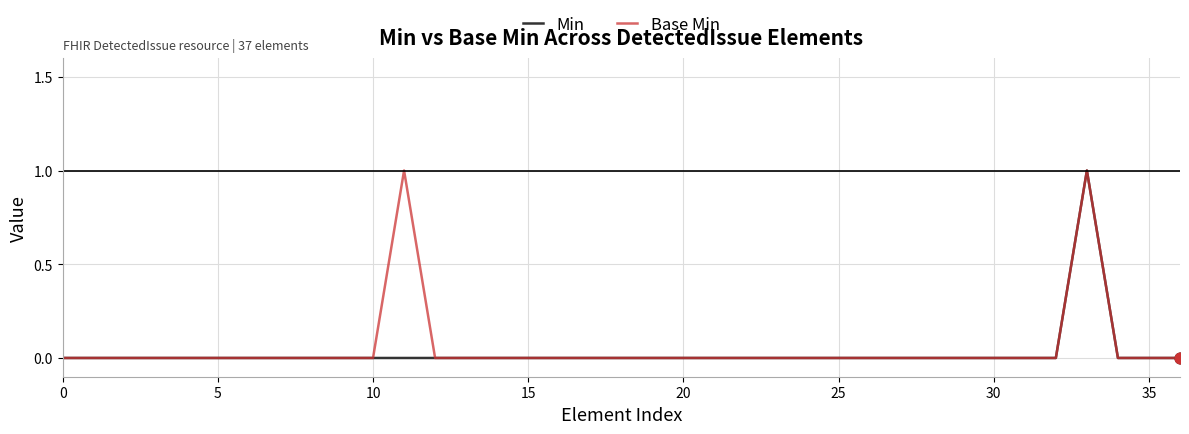

What are all the series names shown in the legend?

Min, Base Min